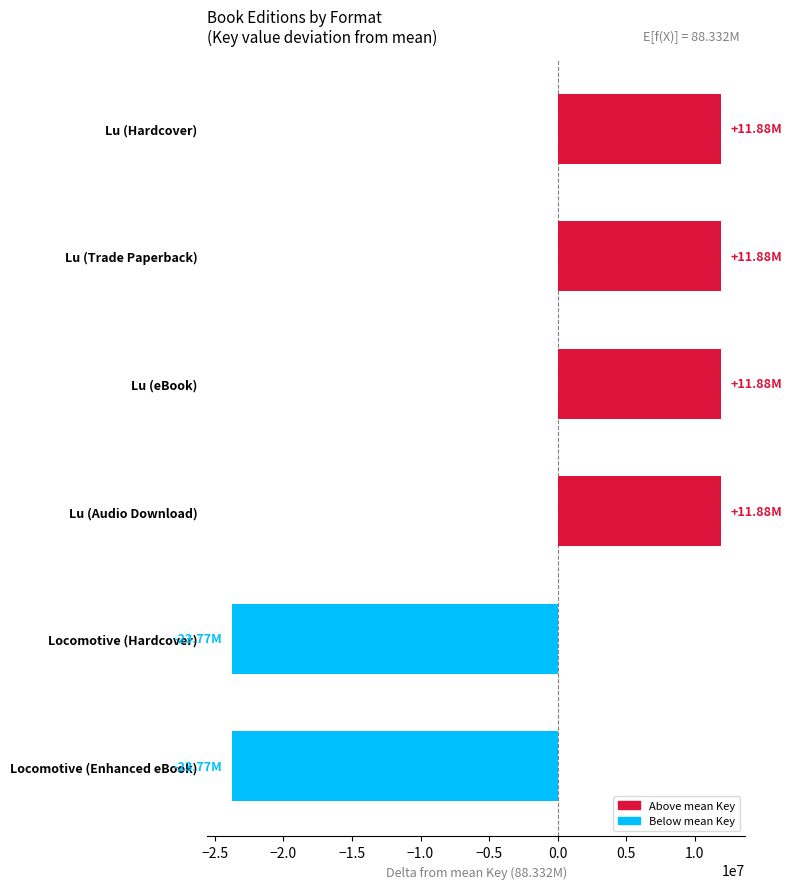

Read the value at Lu (Hardcover).

11884564.7